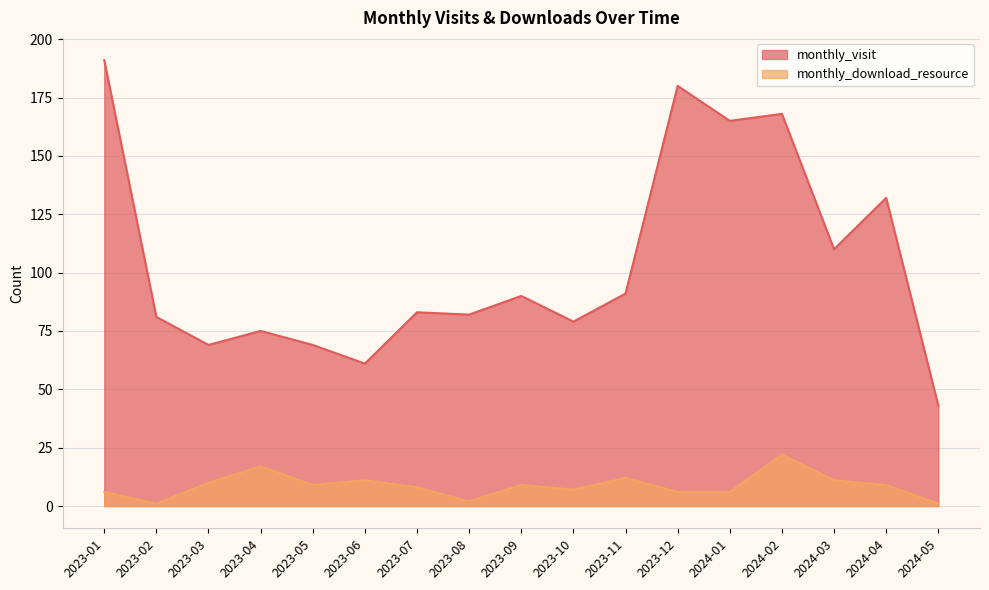

True or false: monthly_visit has a value of 88 at 2023-06.

False